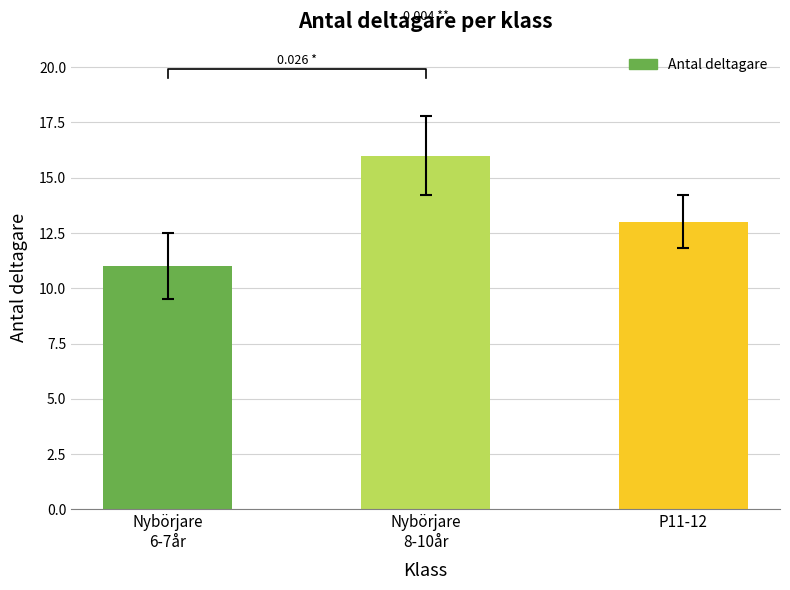

What is the change in value from Nybörjare
6-7år to Nybörjare
8-10år?

+5